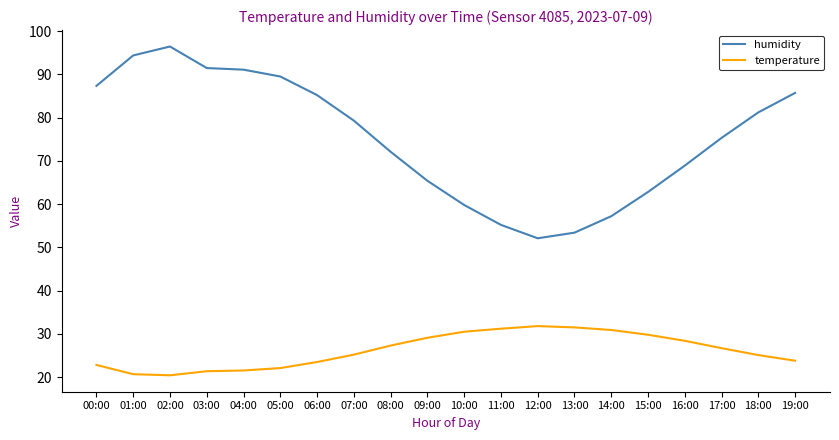

What is the greatest value displayed?

96.4